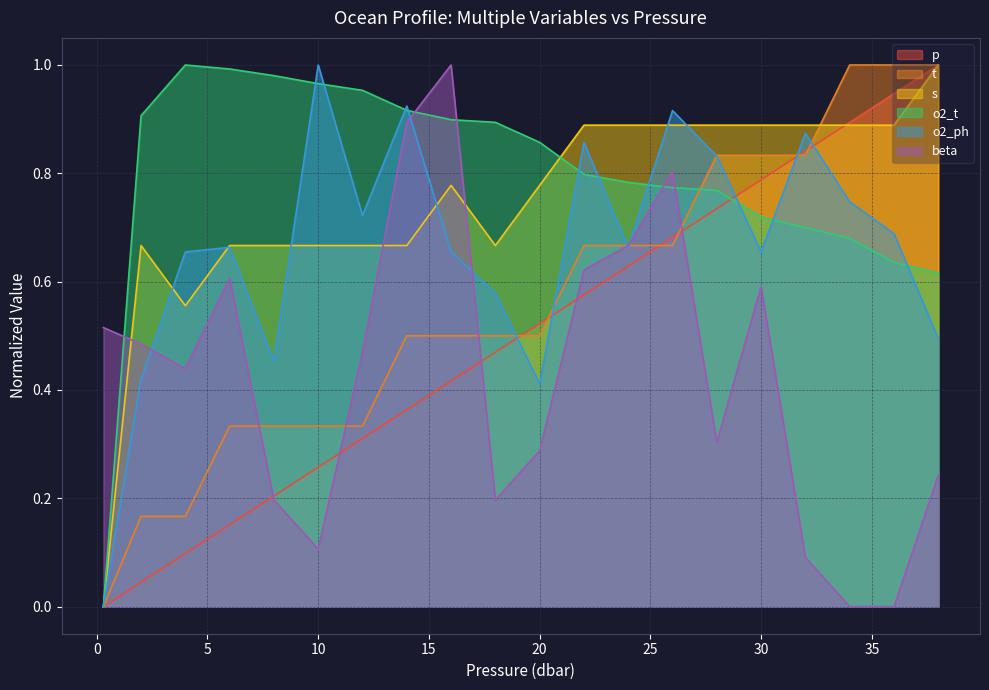

How many intersections are there between o2_t and o2_ph?

10